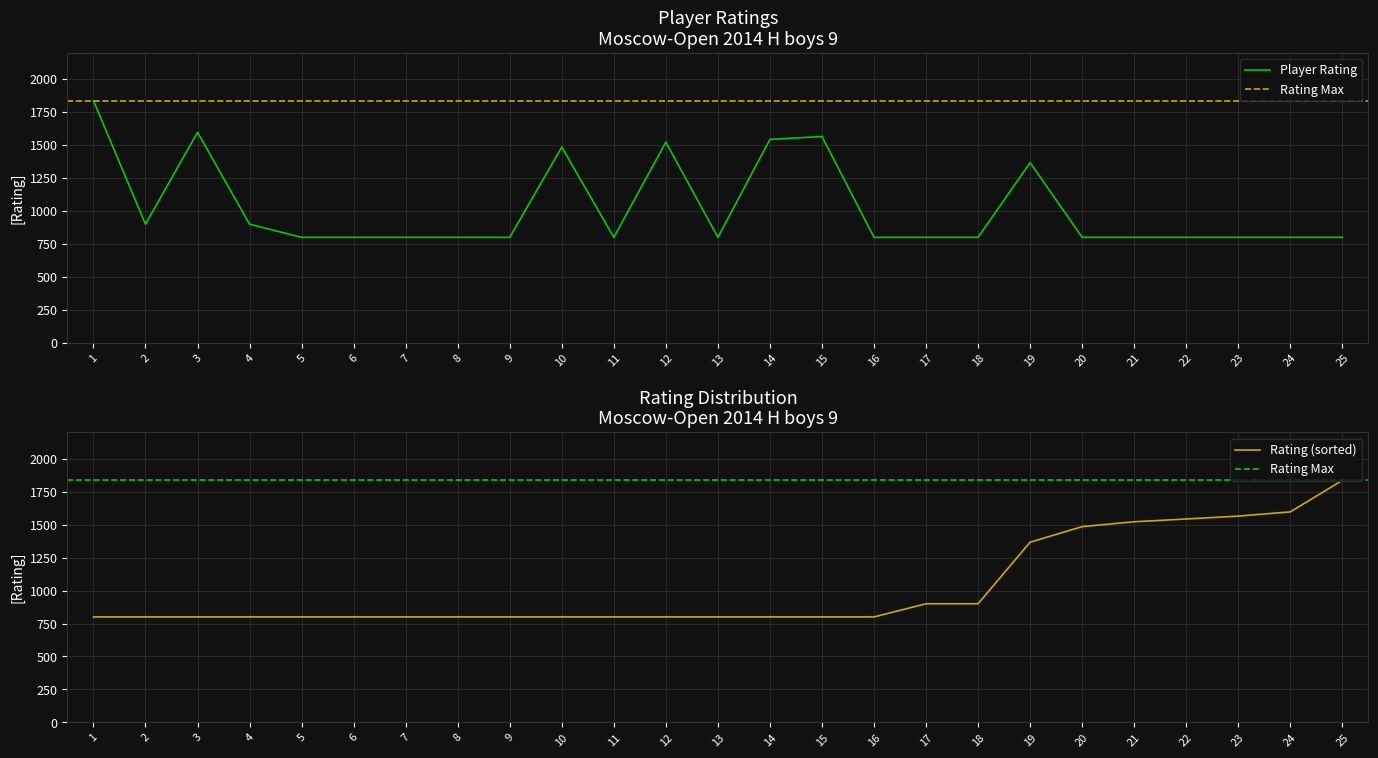

At which category does the data reach its first local valley?

2